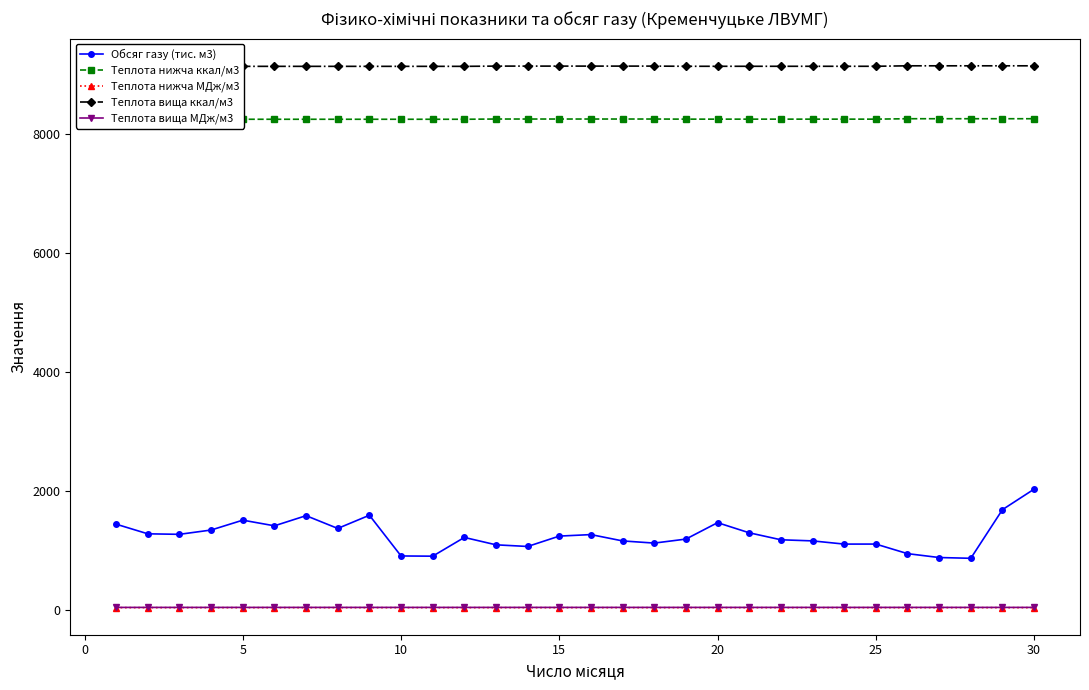

What is the sum of all Обсяг газу (тис. м3) values?

37598.5